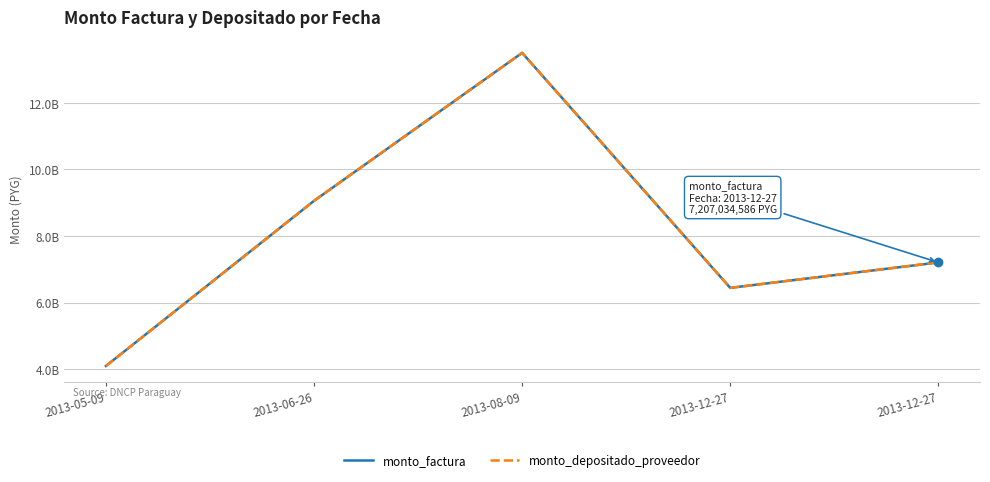

Does the chart have visible grid lines?

Yes